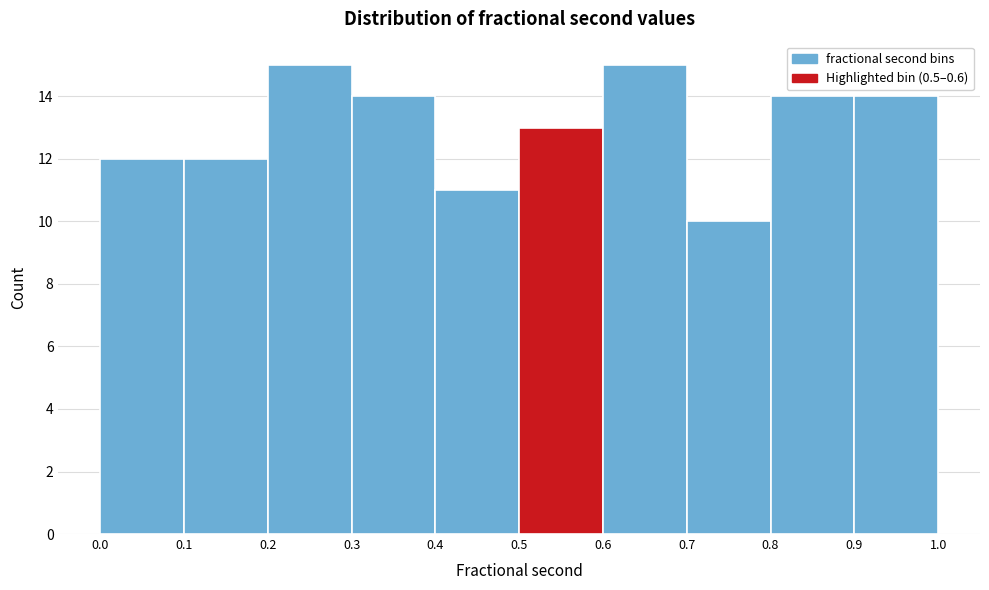

What is the height of the bar covering 0.4 to 0.5 on the x-axis? The values are not printed on the chart, so give them approximately, as read against the axis.

11